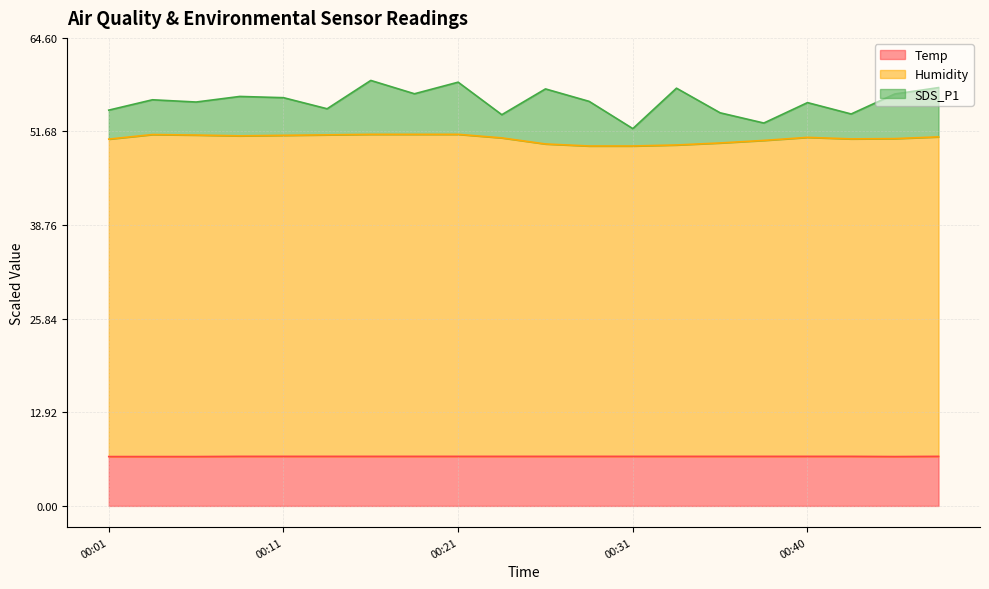

True or false: Temp has more than 1 points higher than both neighbors.

False